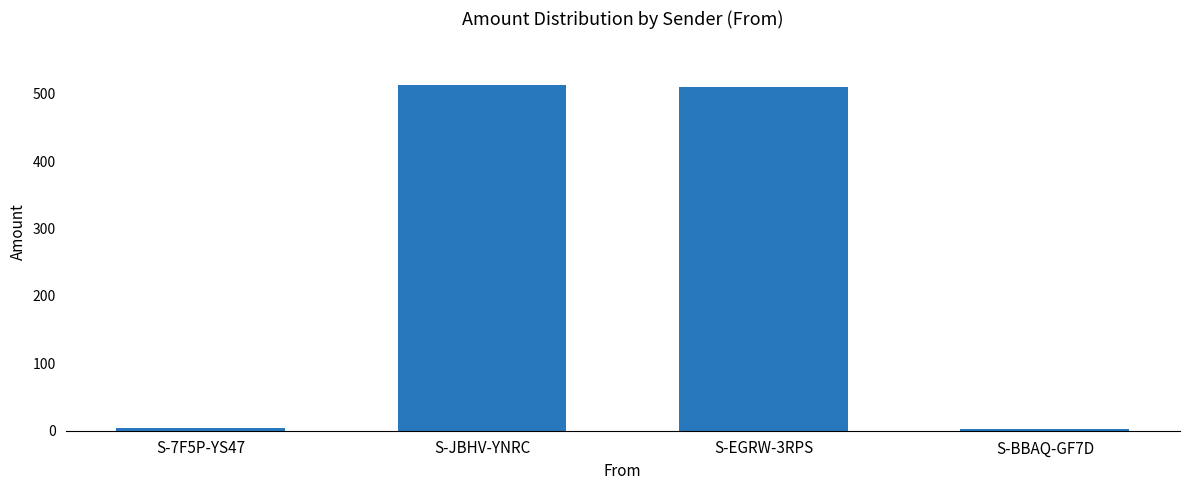

What is the average value?

257